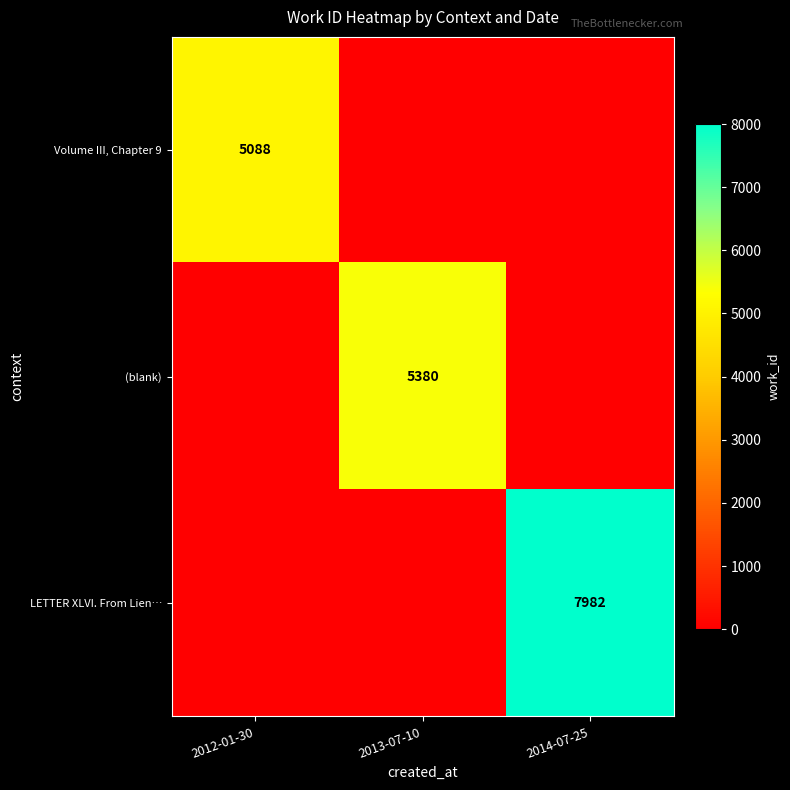

The value of (blank) at 2013-07-10 is 7638. True or false?

False